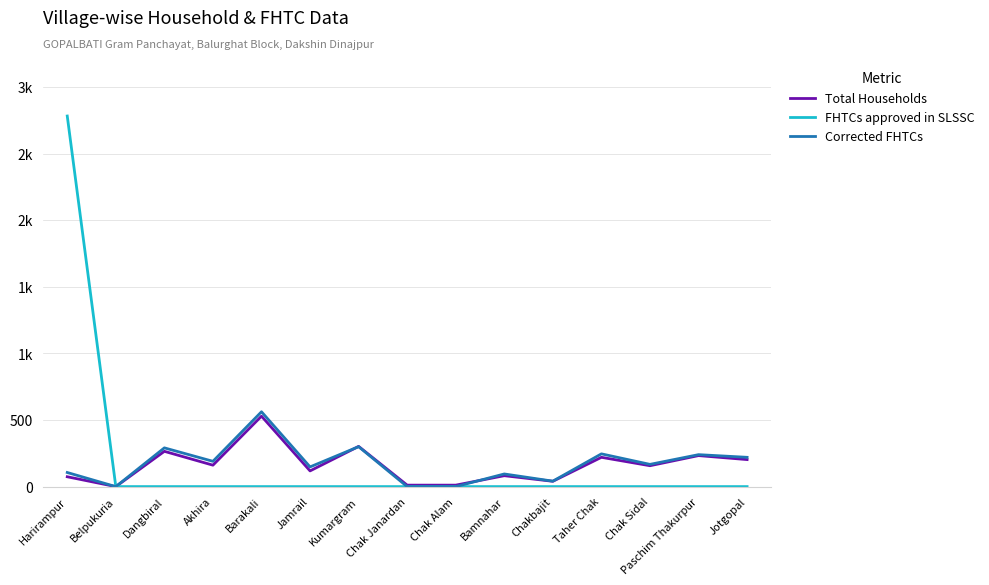

What is the spread (max minus min) of values at Jotgopal?

220